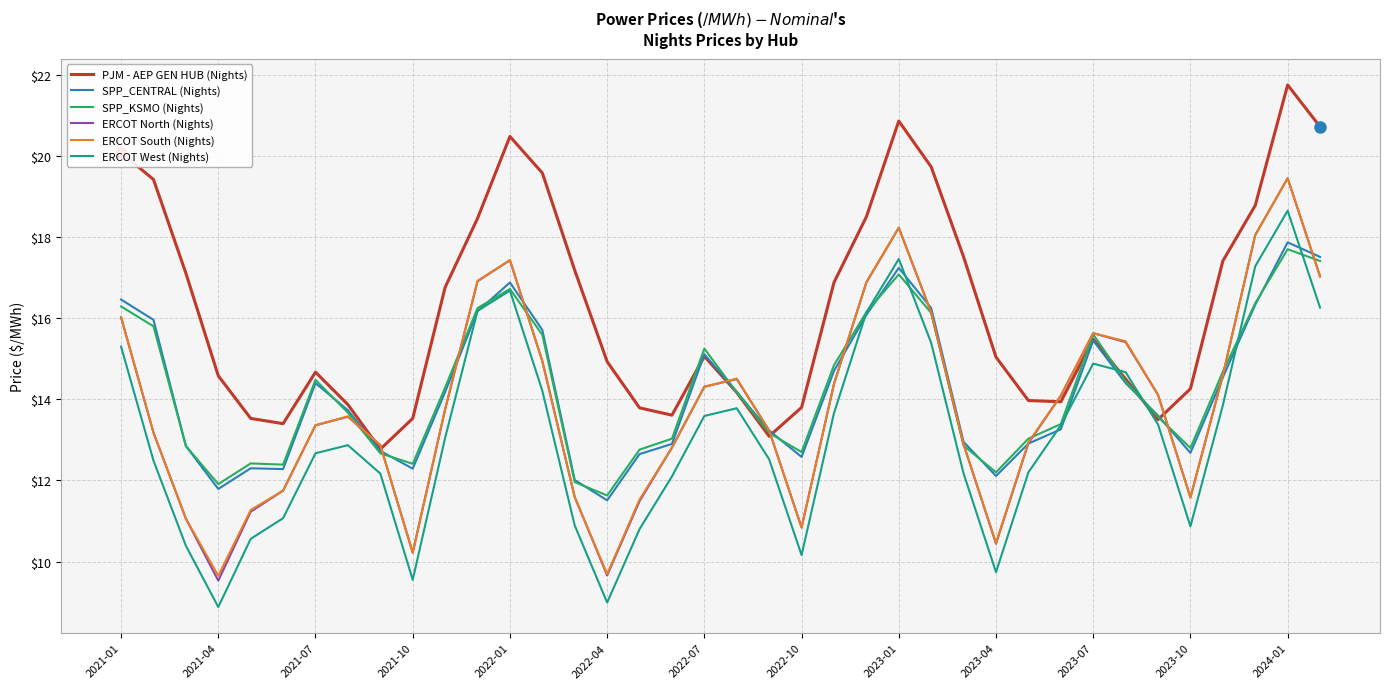

True or false: SPP_CENTRAL (Nights) and ERCOT South (Nights) intersect in this chart.

True